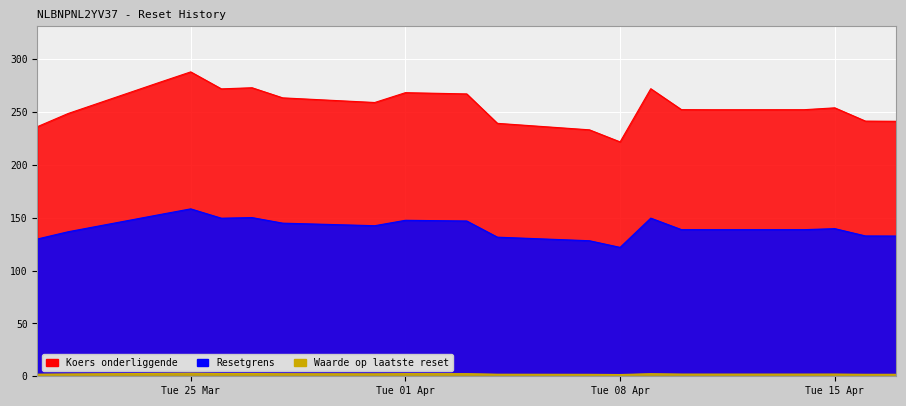

What are all the series names shown in the legend?

Resetgrens, Koers onderliggende, Waarde op laatste reset